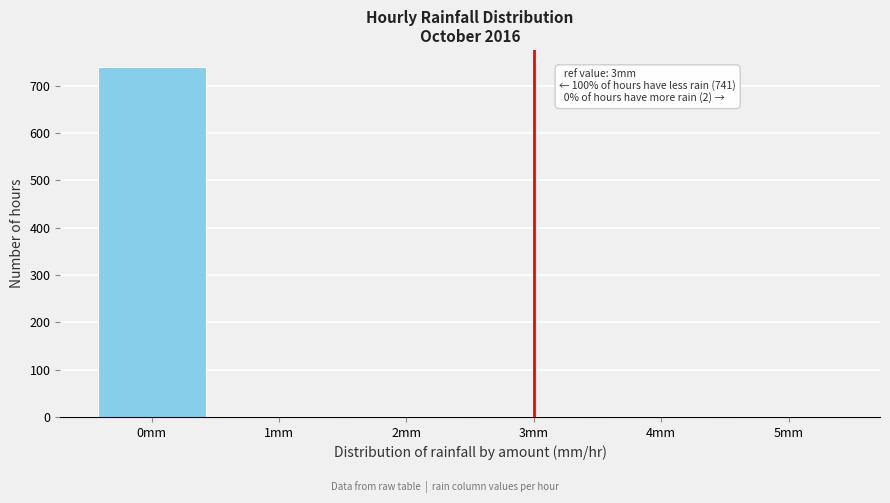

Which range on the x-axis has the tallest bar?

-0.5 to 0.5